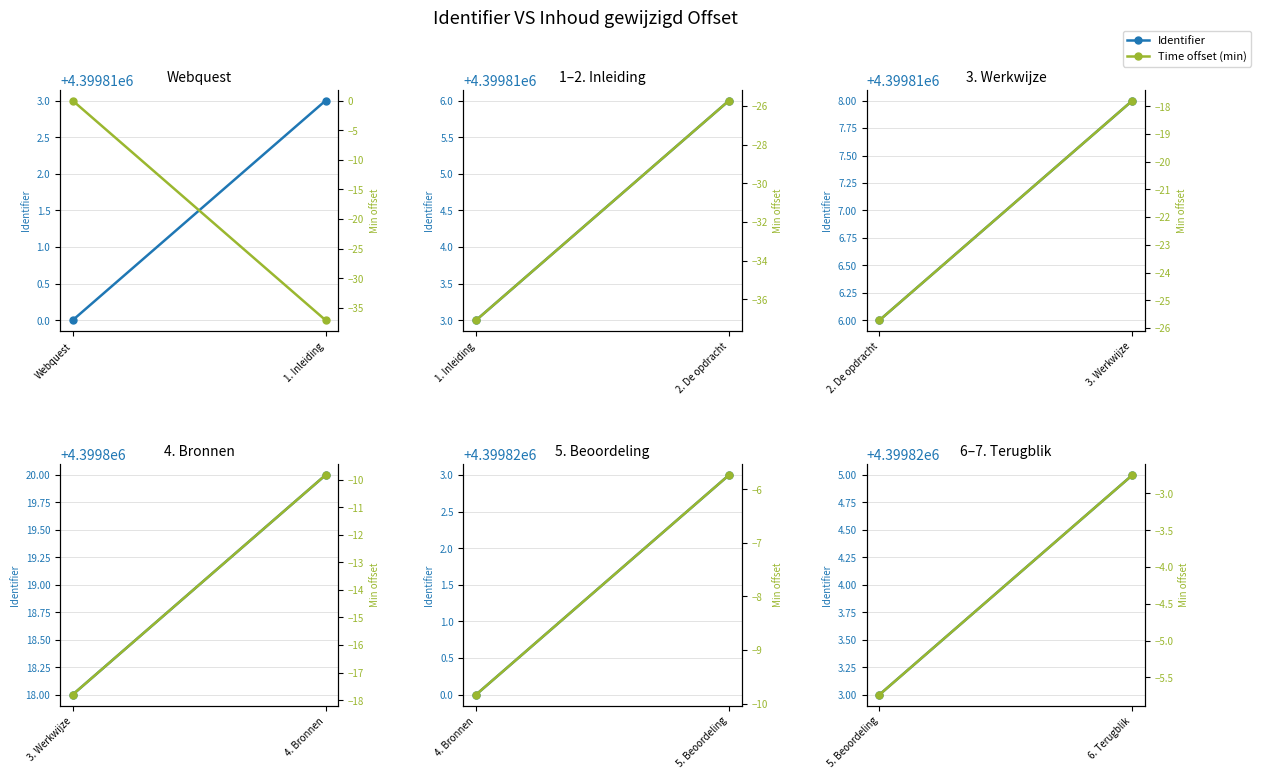

What are all the series names shown in the legend?

Identifier, Time offset (min)